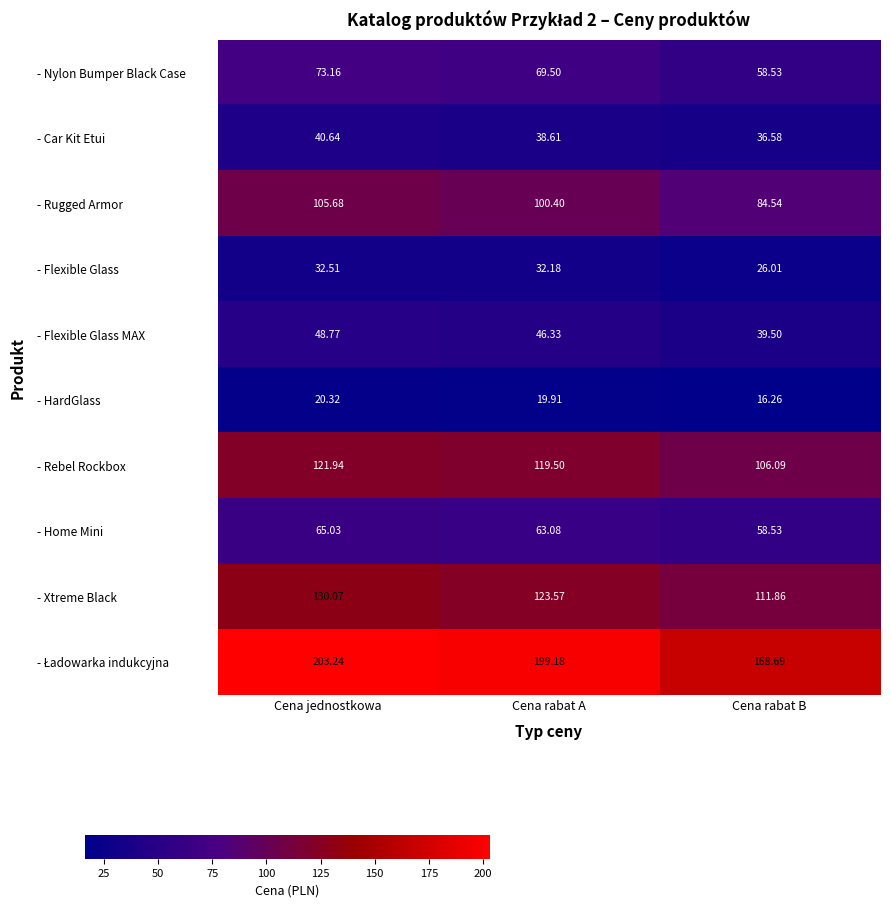

Which series changed the most between Cena jednostkowa and Cena rabat A?

- Xtreme Black